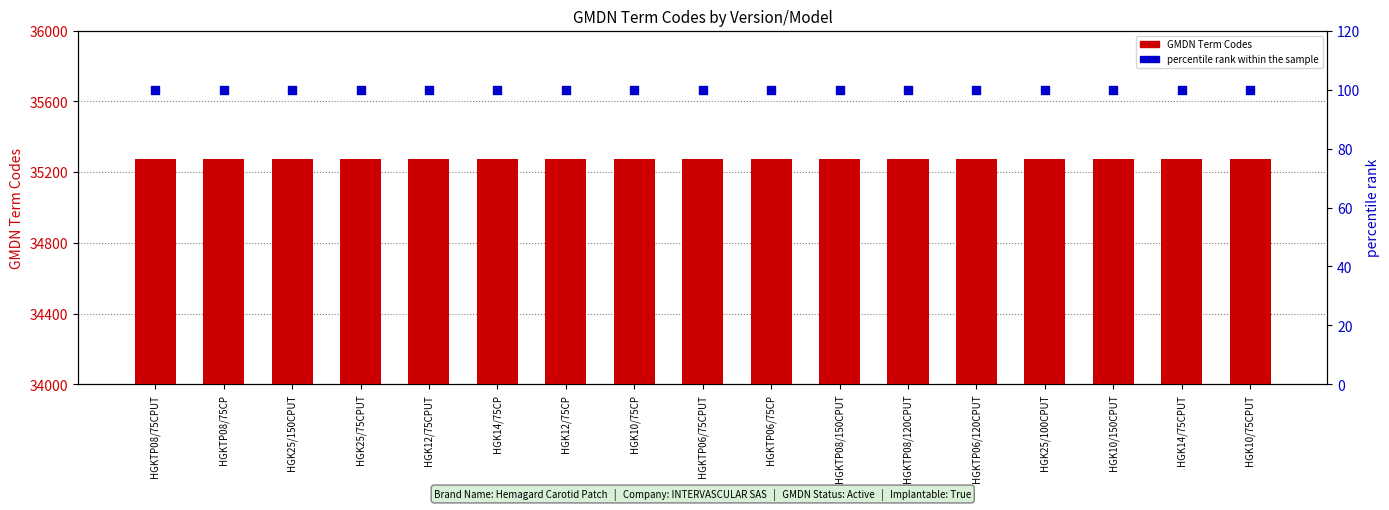

At which category is the sum across all series the highest?

HGKTP08/75CPUT